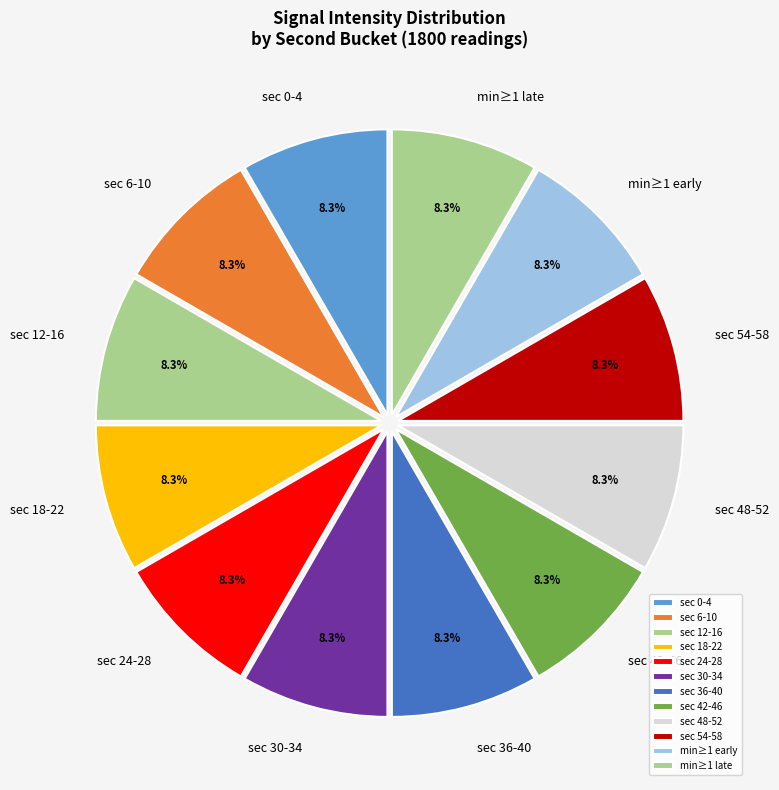

Does any single category account for the majority?

No